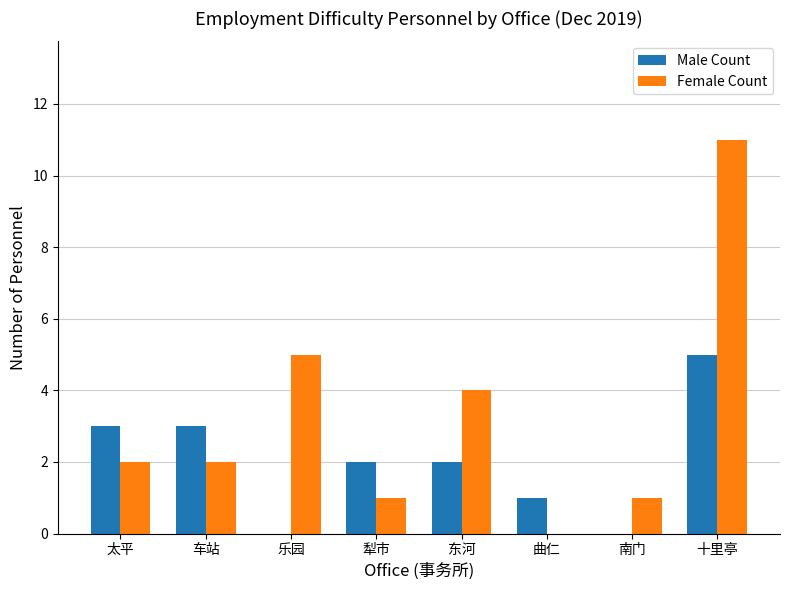

What is the maximum value for Female Count?

11